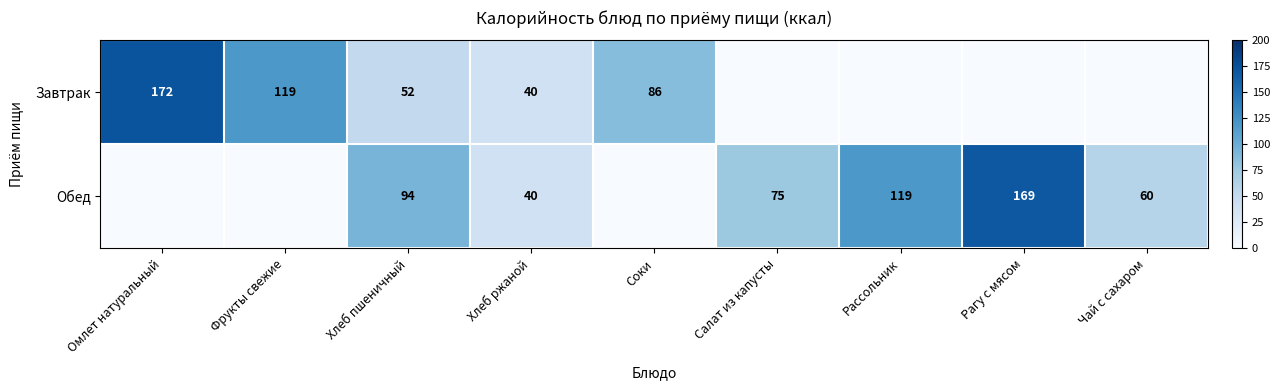

The value of Завтрак at Омлет натуральный is 172. True or false?

True